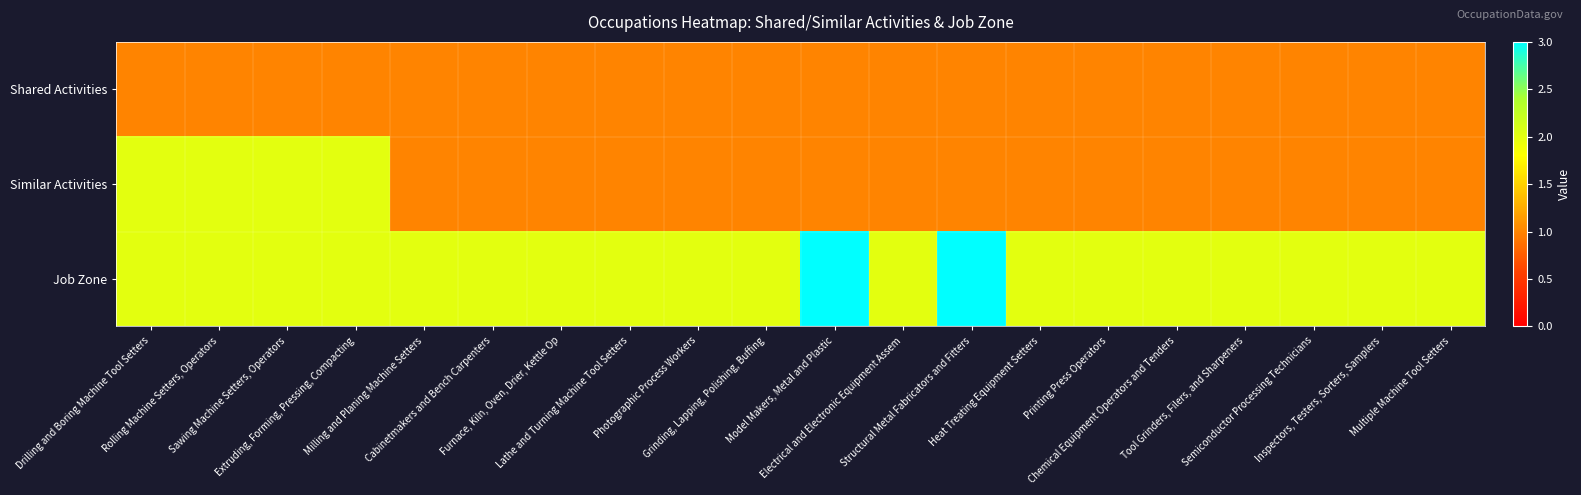

At how many categories does at least one series exceed 1?

20